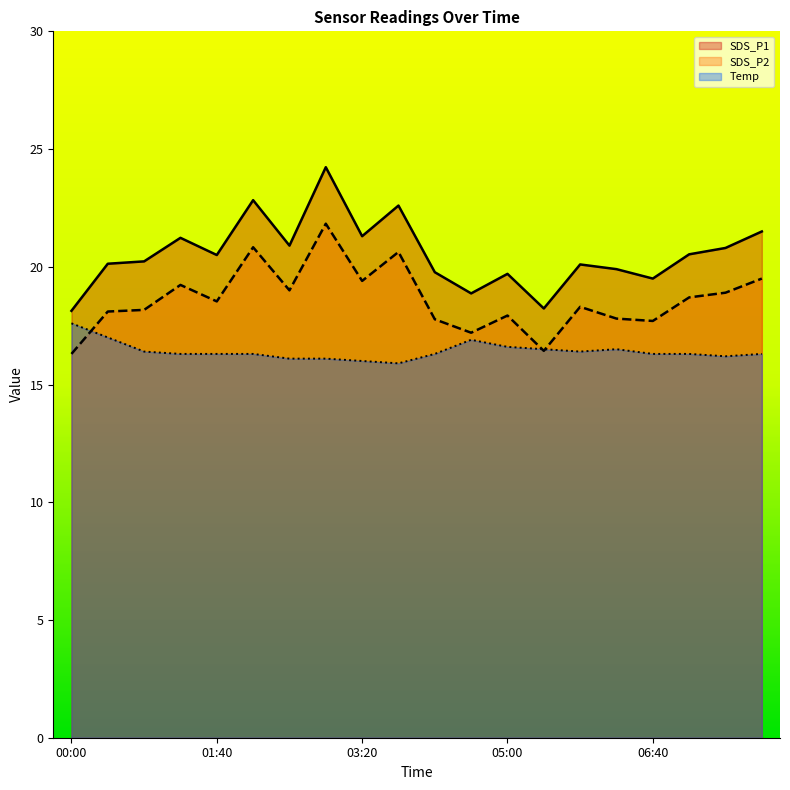

In SDS_P2, how many points are higher than both neighbors (excluding endpoints)?

6